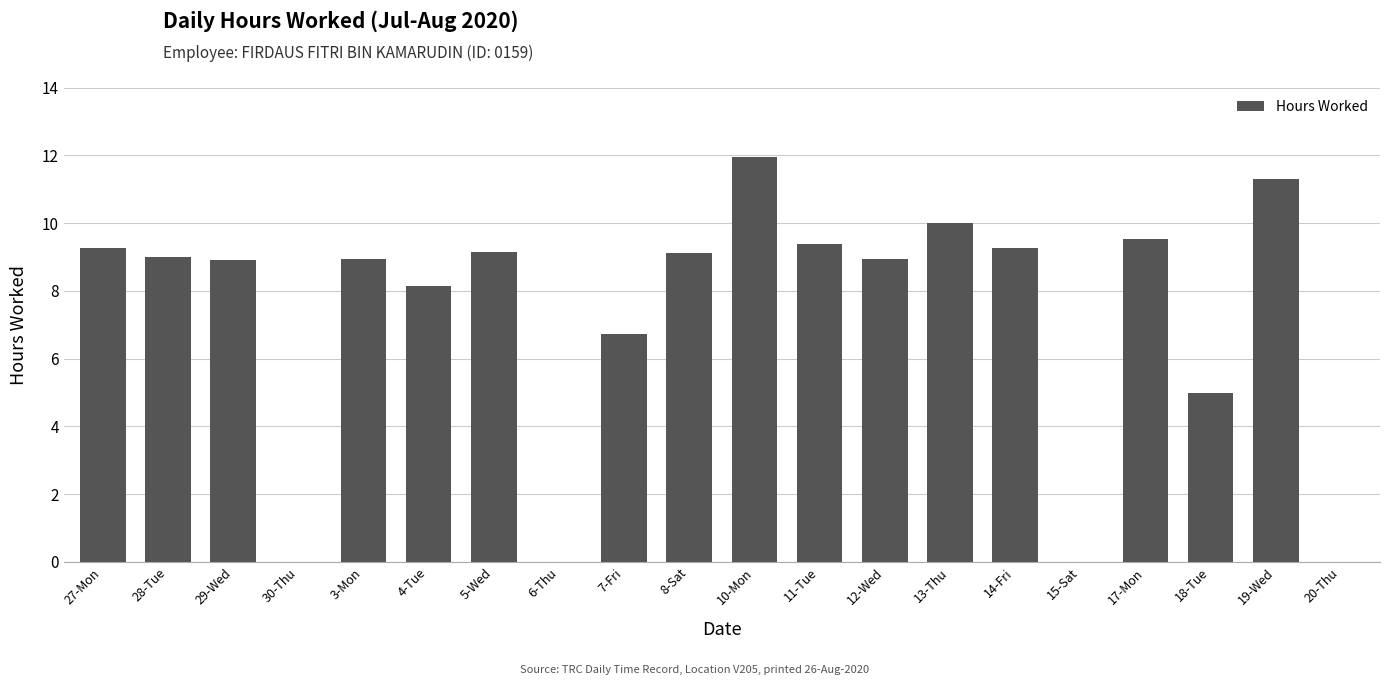

Between 12-Wed and 10-Mon, which is larger?

10-Mon